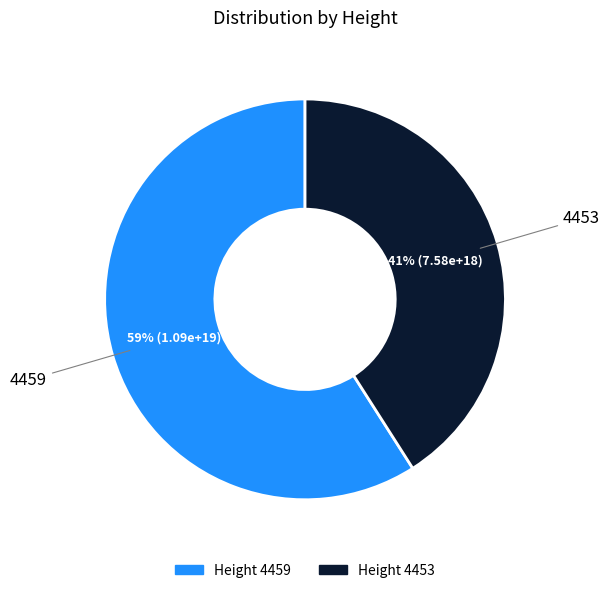

Is there any slice that represents more than half of the pie?

Yes